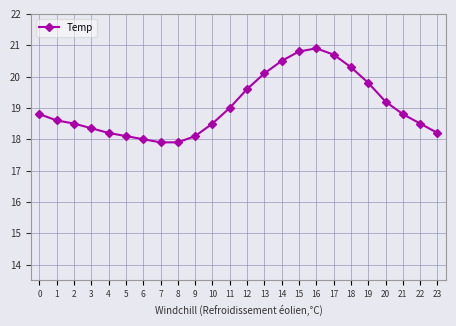

Where is the data nearest to the value 19?

11